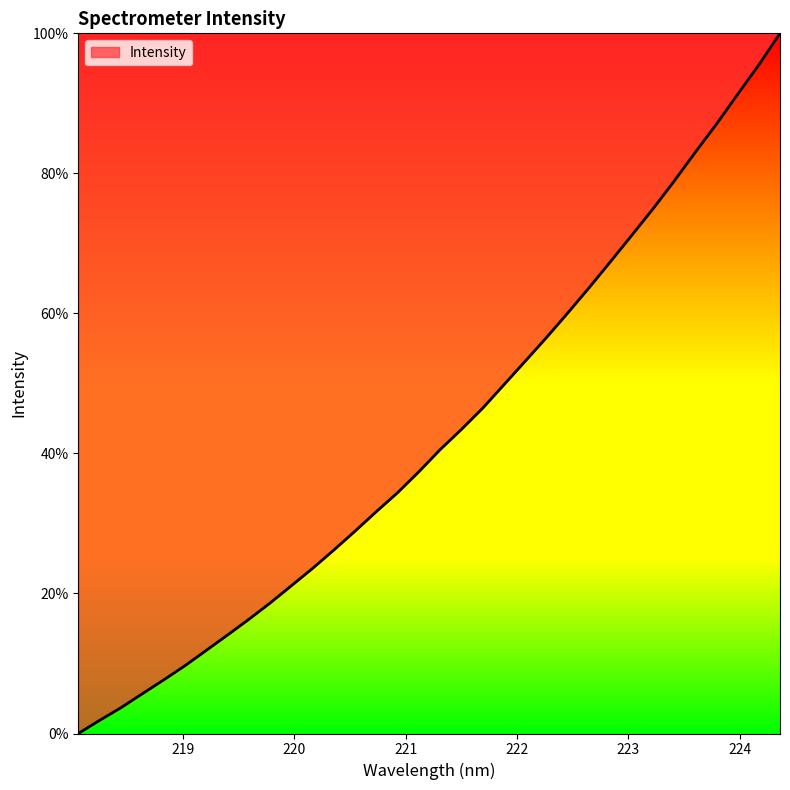

What is the maximum value shown in the chart?

100.0